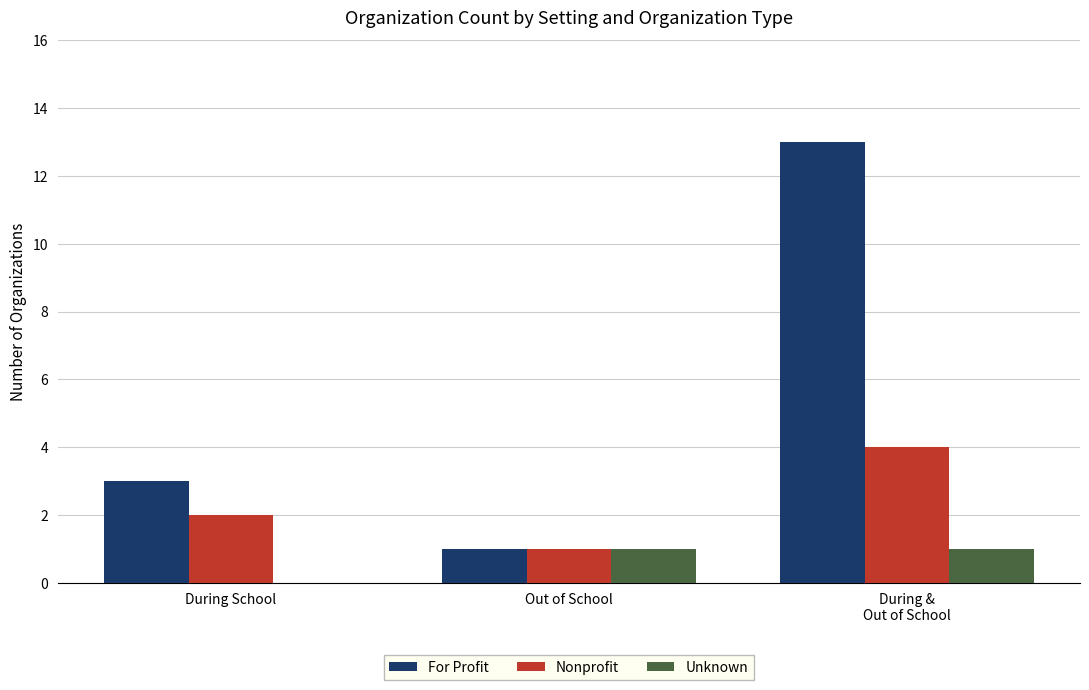

Reading left to right, extract all data points from this chart.

For Profit: During School=3	Out of School=1	During &
Out of School=13
Nonprofit: During School=2	Out of School=1	During &
Out of School=4
Unknown: During School=0	Out of School=1	During &
Out of School=1